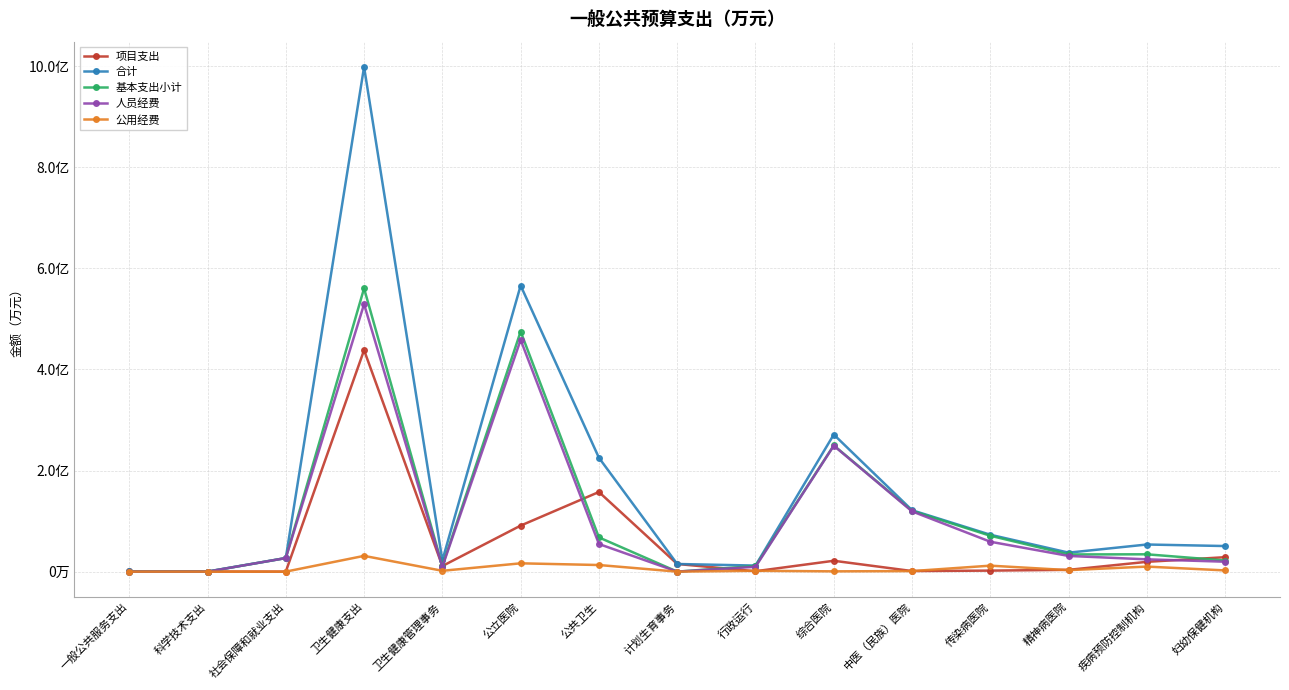

What is the difference between the highest and lowest values at 社会保障和就业支出?

2686.0